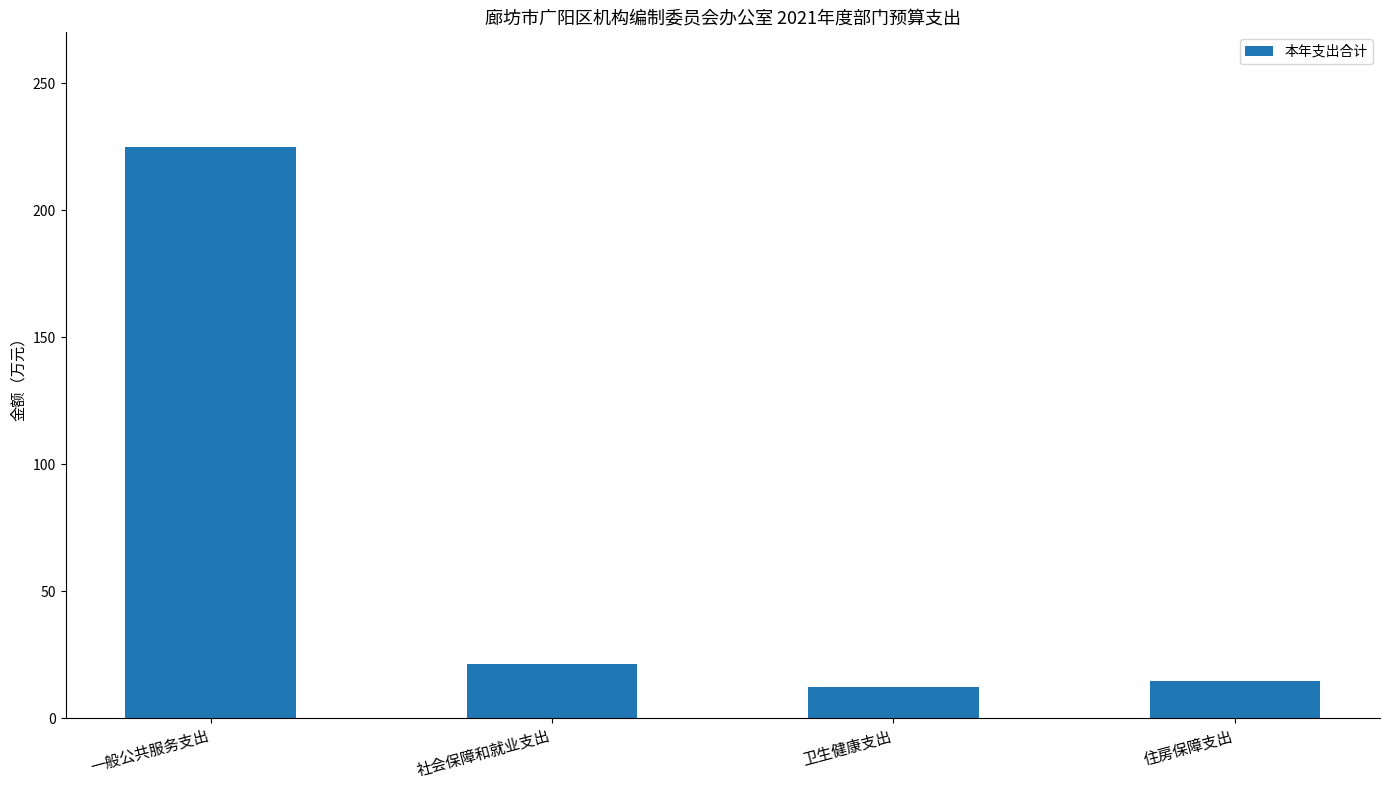

Rank the categories by value from lowest to highest.

卫生健康支出, 住房保障支出, 社会保障和就业支出, 一般公共服务支出